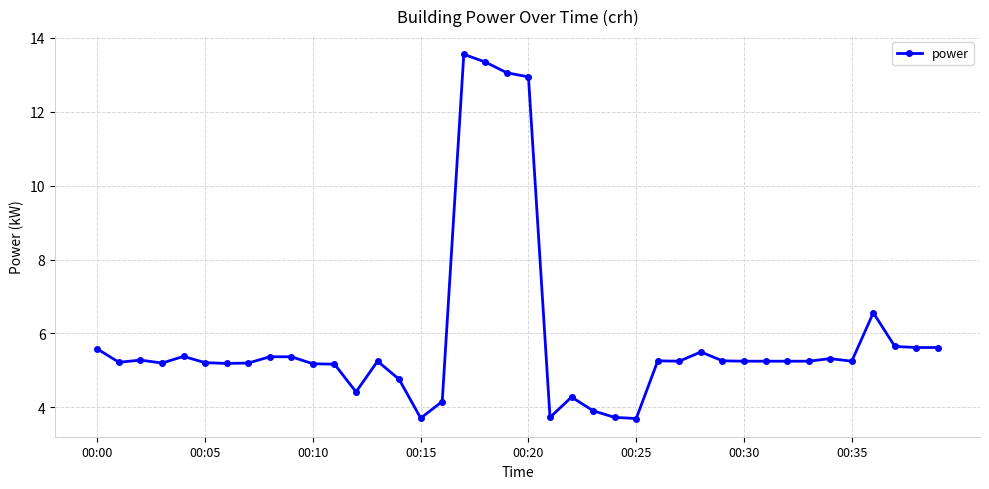

What is the difference between the second highest and second lowest values?

9.6